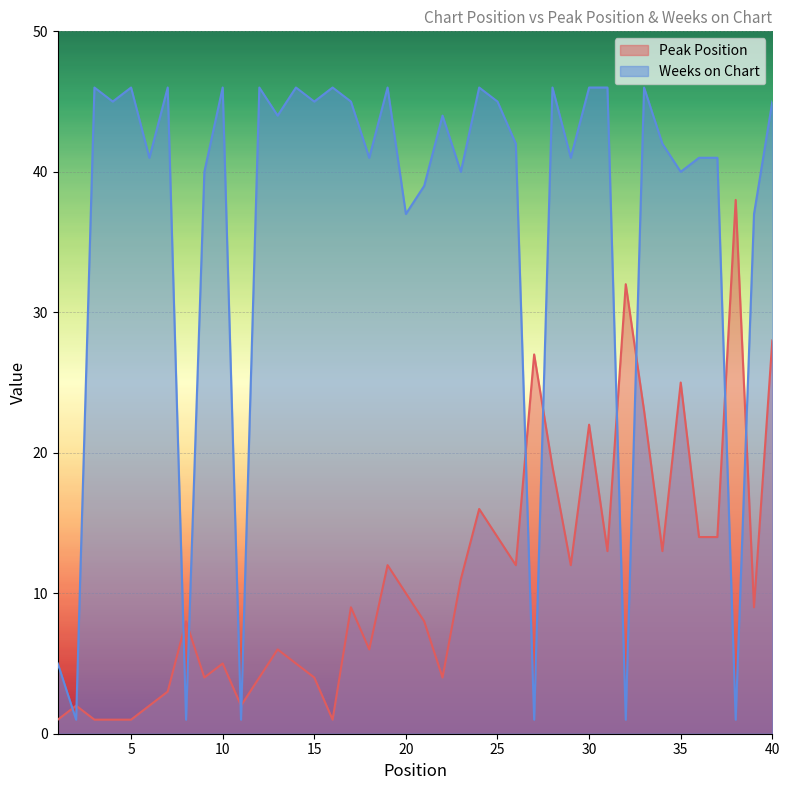

What is the total value across all series at 3?

47